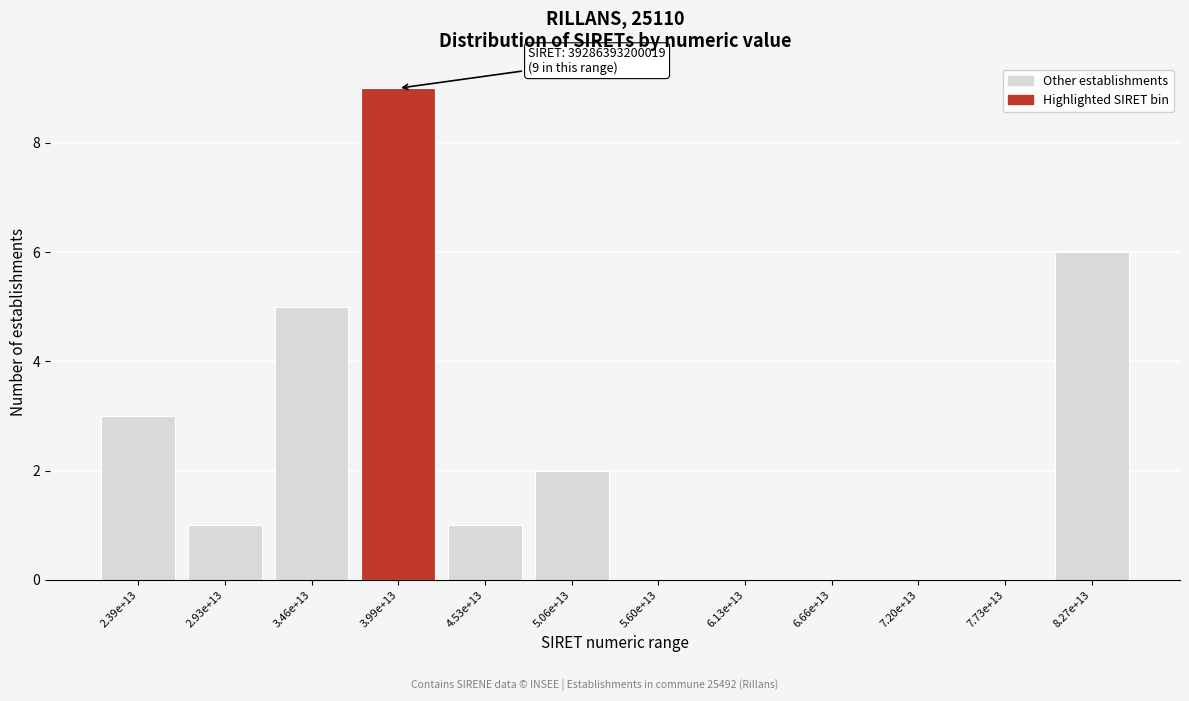

Reading left to right, list all the values displayed in this chart.

2.39e+13=3	2.93e+13=1	3.46e+13=5	3.99e+13=9	4.53e+13=1	5.06e+13=2	5.60e+13=0	6.13e+13=0	6.66e+13=0	7.20e+13=0	7.73e+13=0	8.27e+13=6